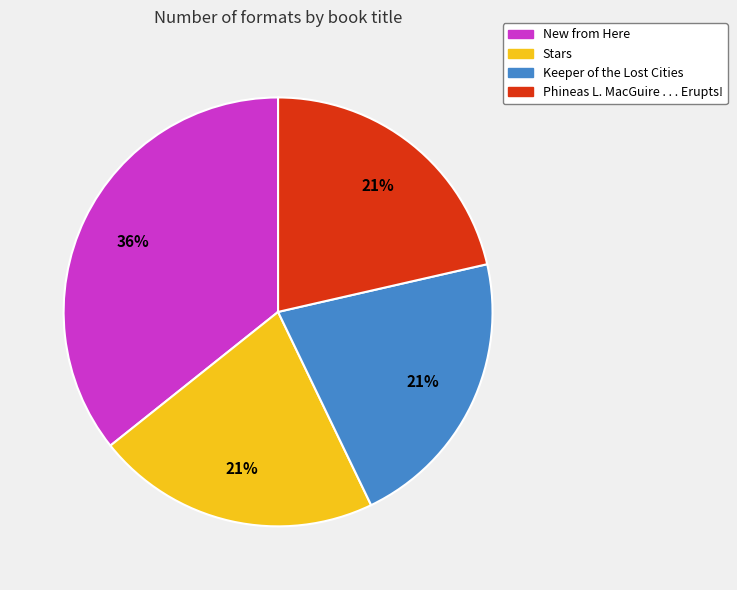

To the nearest percent, what is the average slice percentage?

25%